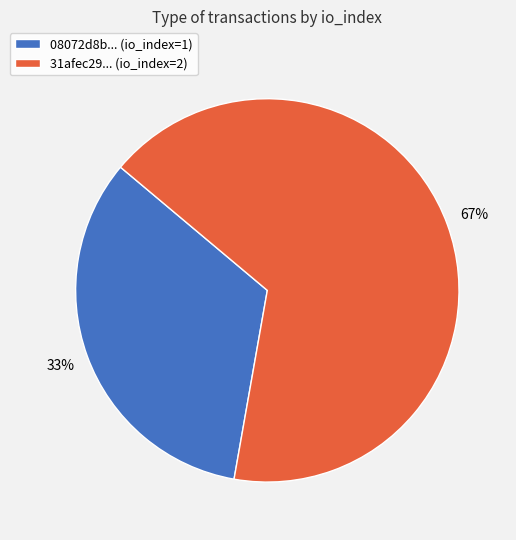

The 08072d8b... (io_index=1) slice represents 46% of the pie. True or false?

False